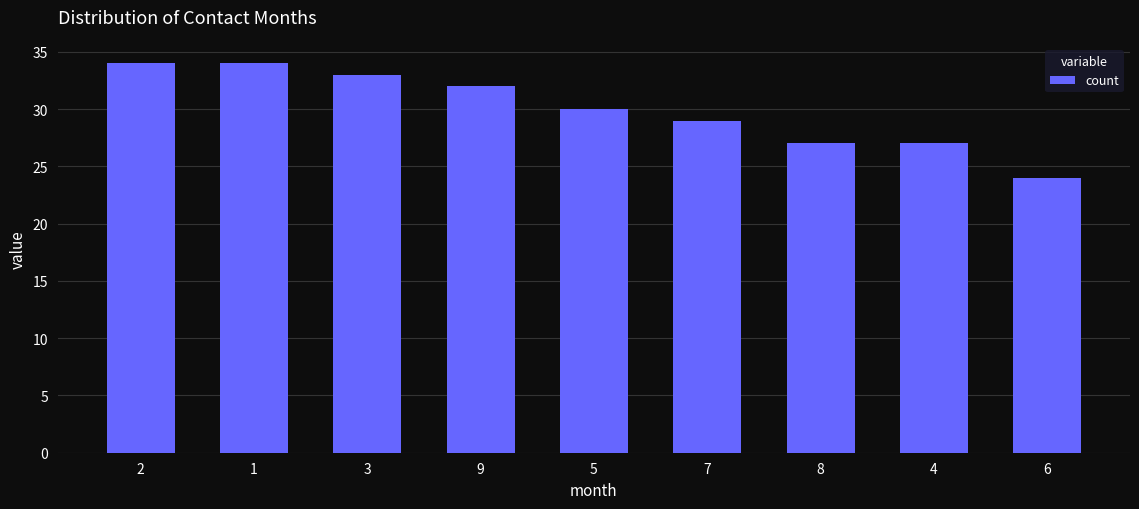

What is the change in value from 1 to 4?

-7